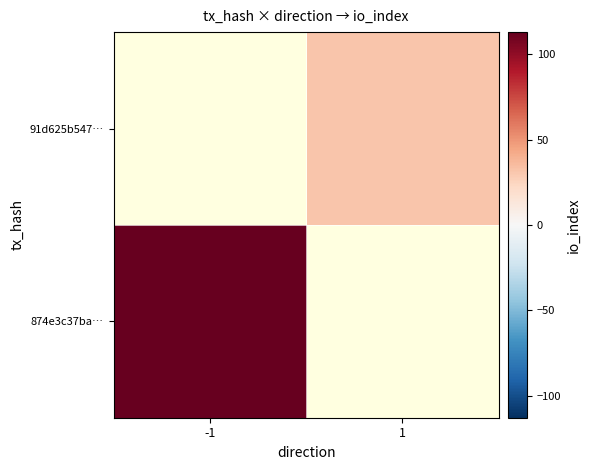

At which category does the chart reach its minimum across all series?

1